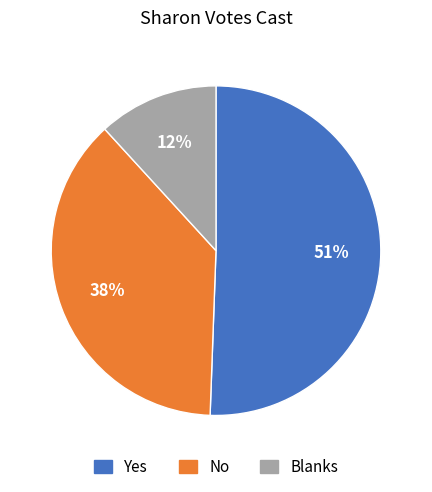

What is the ratio of the value at No to the value at Yes?

0.7